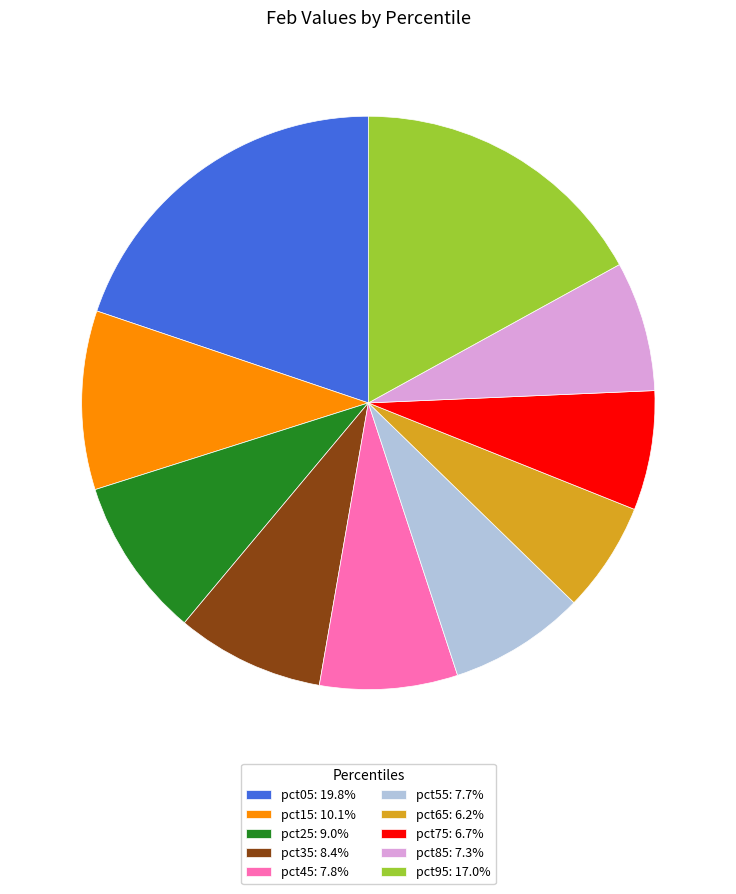

Does pct05: 19.8% account for over 50% of the chart?

No